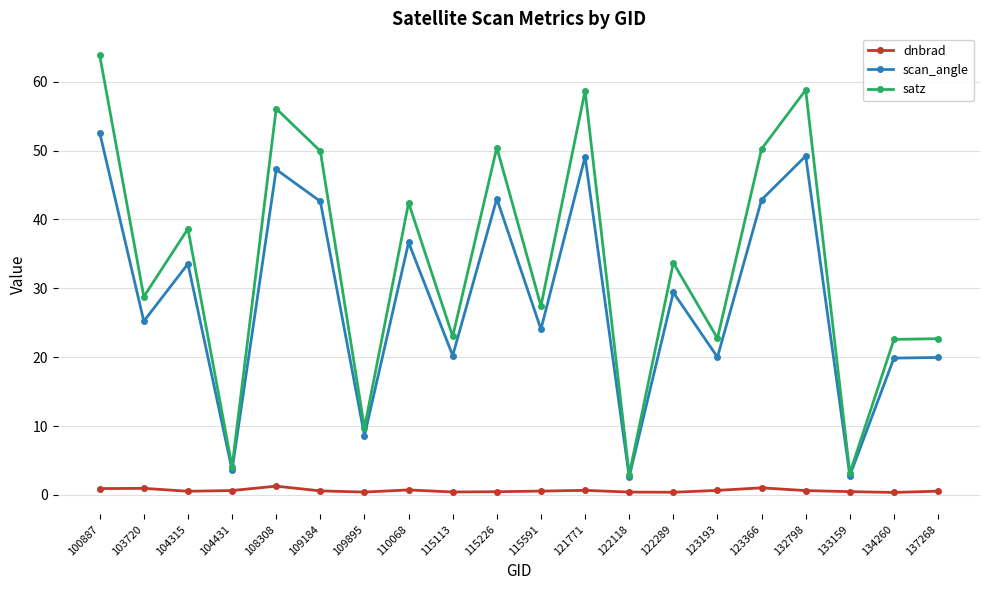

At how many categories does at least one series exceed 49?

7